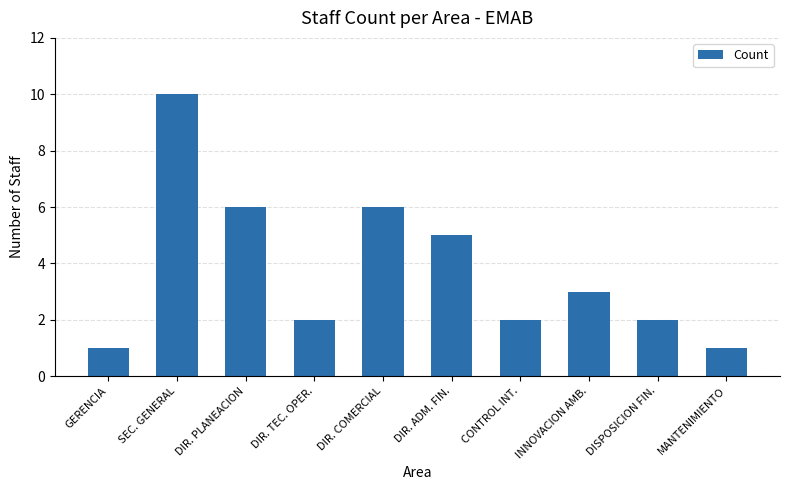

Where does the data first go above 3?

SEC. GENERAL